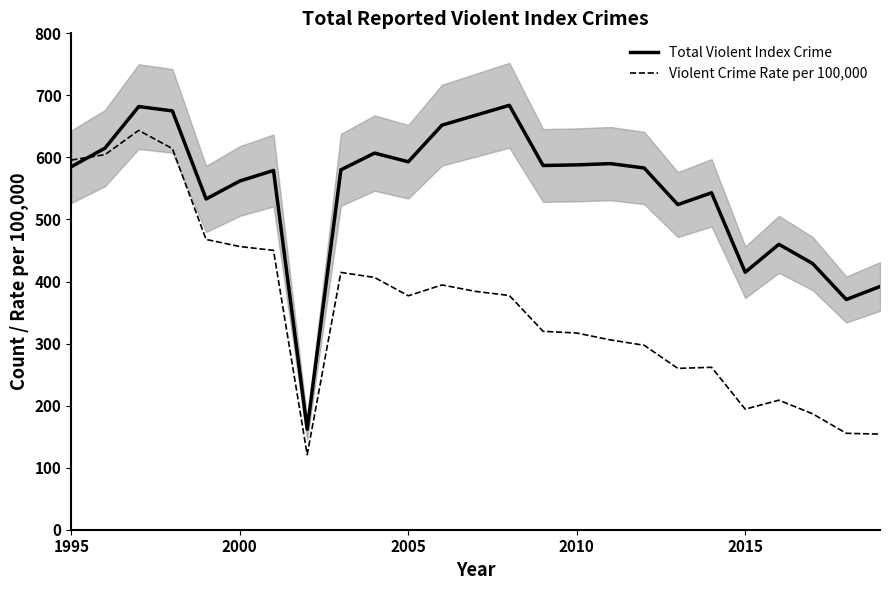

What is the highest value of the Violent Crime Rate per 100,000 series?

643.6